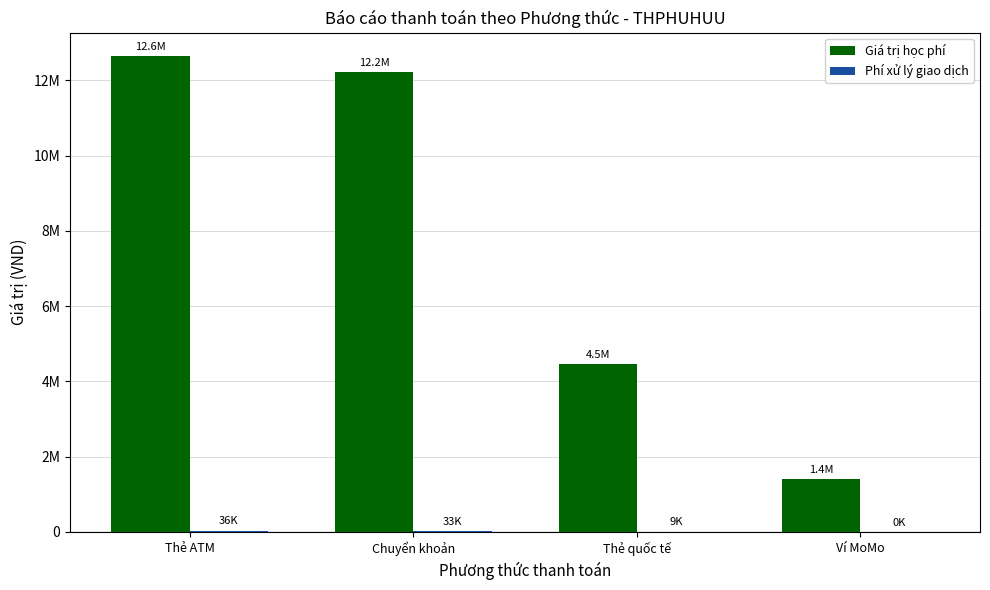

Are the bars horizontal?

No